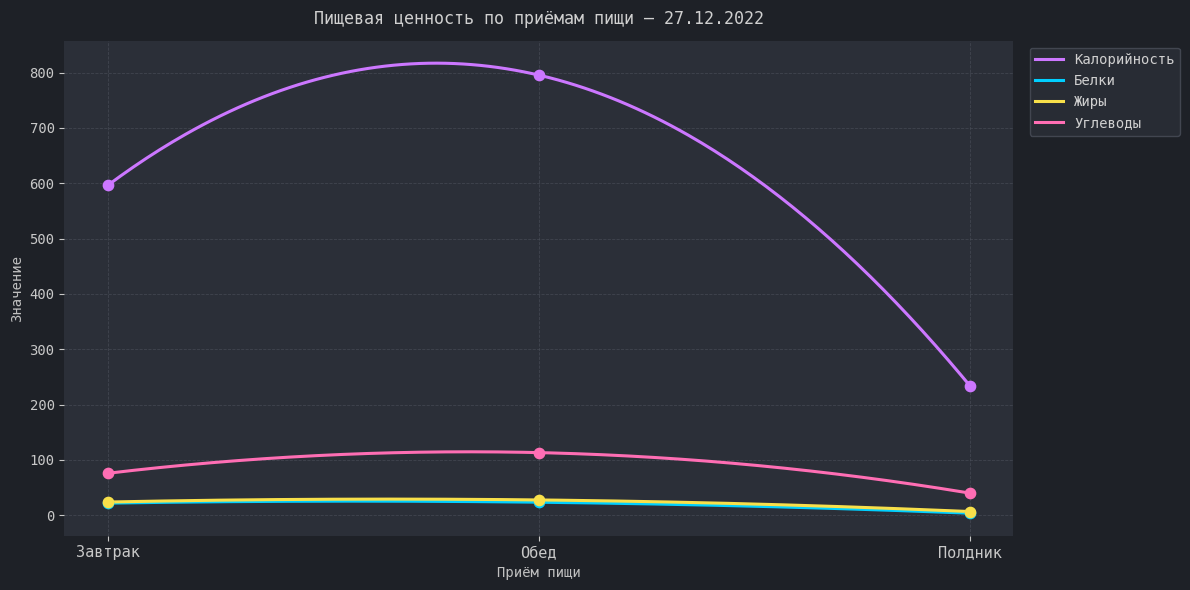

Which series has the widest spread of Y values?

Калорийность